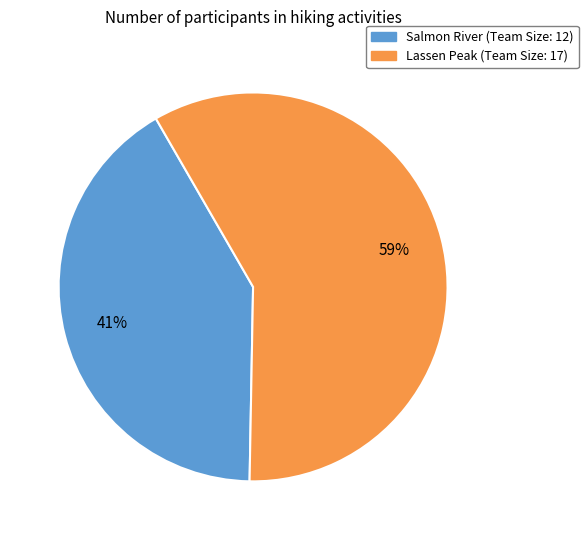

Between Lassen Peak and Salmon River, which is larger?

Lassen Peak